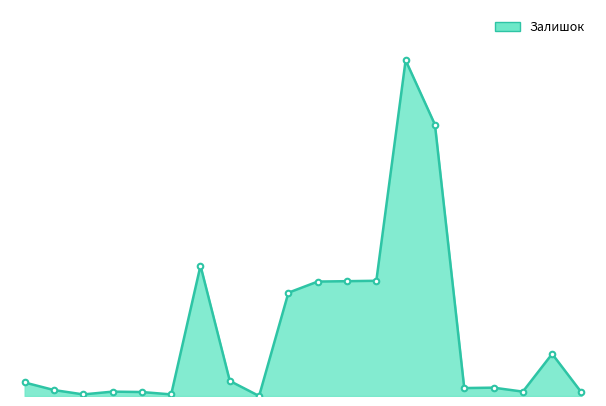

Reading left to right, extract all data points from this chart.

34	15	4	11	10	4	328	38	0	260	288	289	290	845	683	20	21	11	106	9